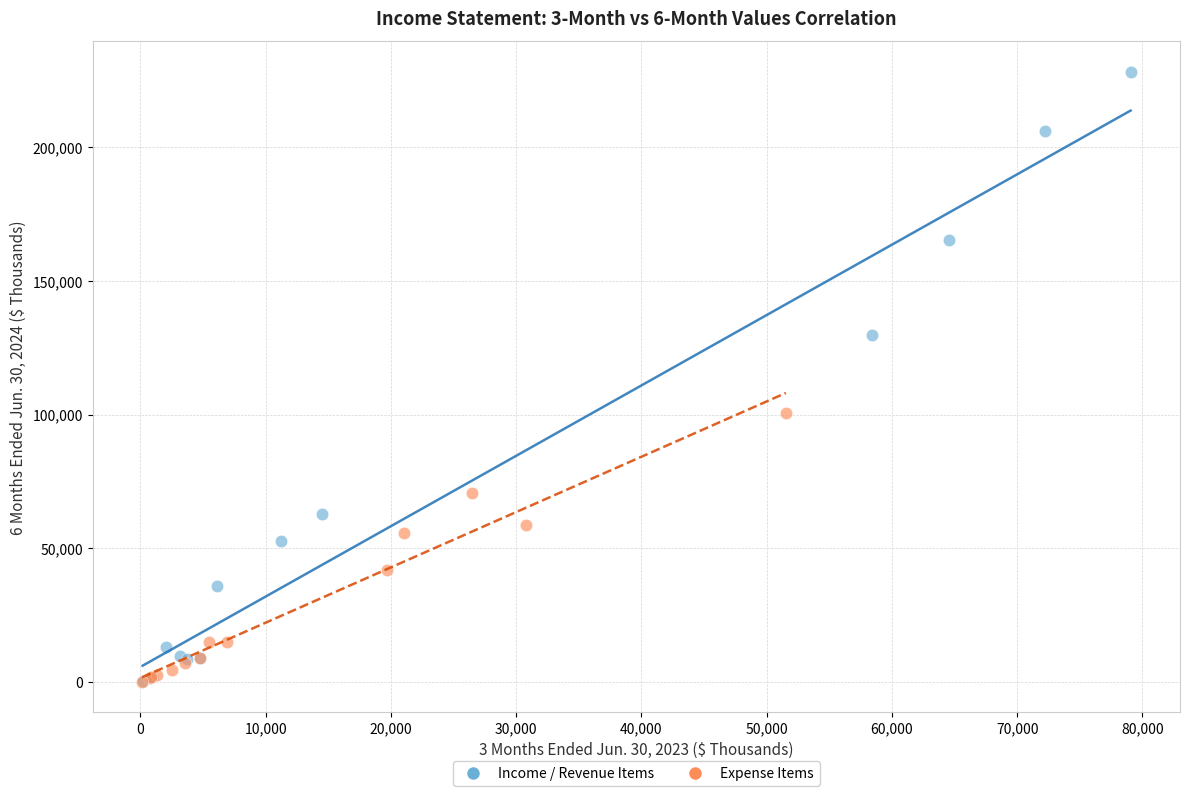

Which series has the widest spread of Y values?

Income / Revenue Items